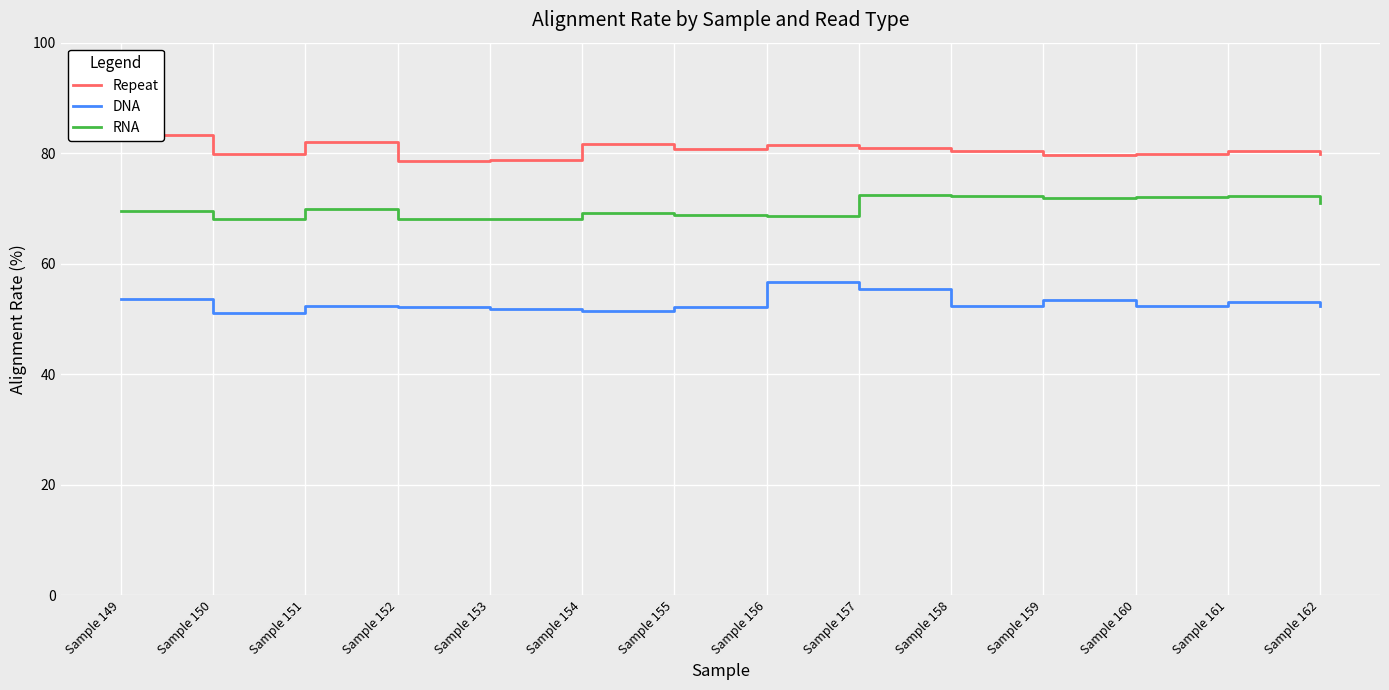

What is the difference between the RNA values at Sample 160 and Sample 159?

0.1